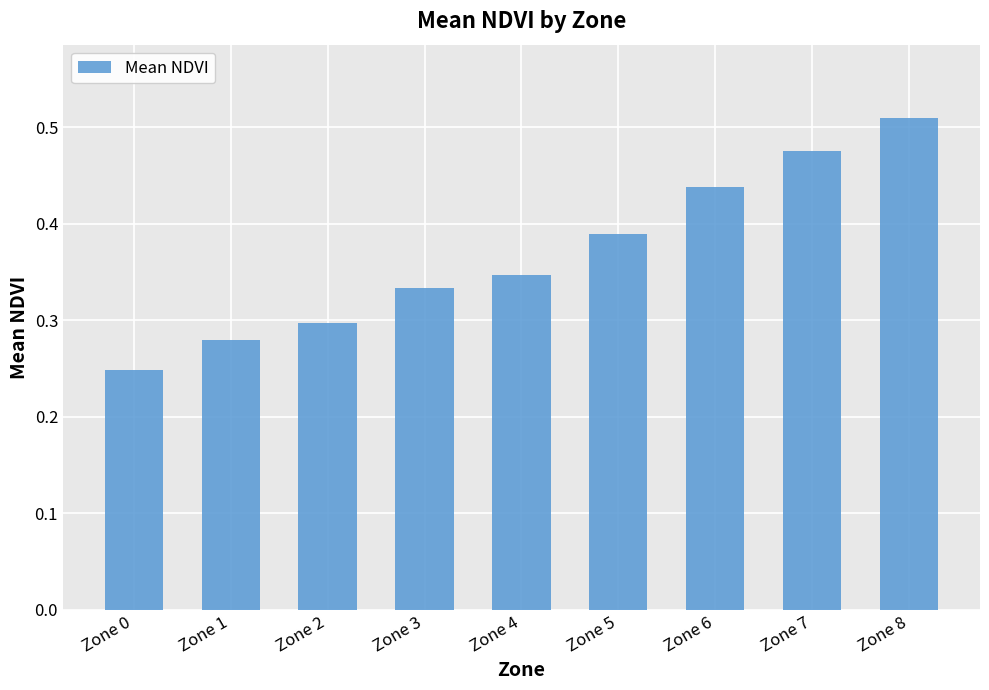

True or false: the data shows 0.5 at Zone 4.

False